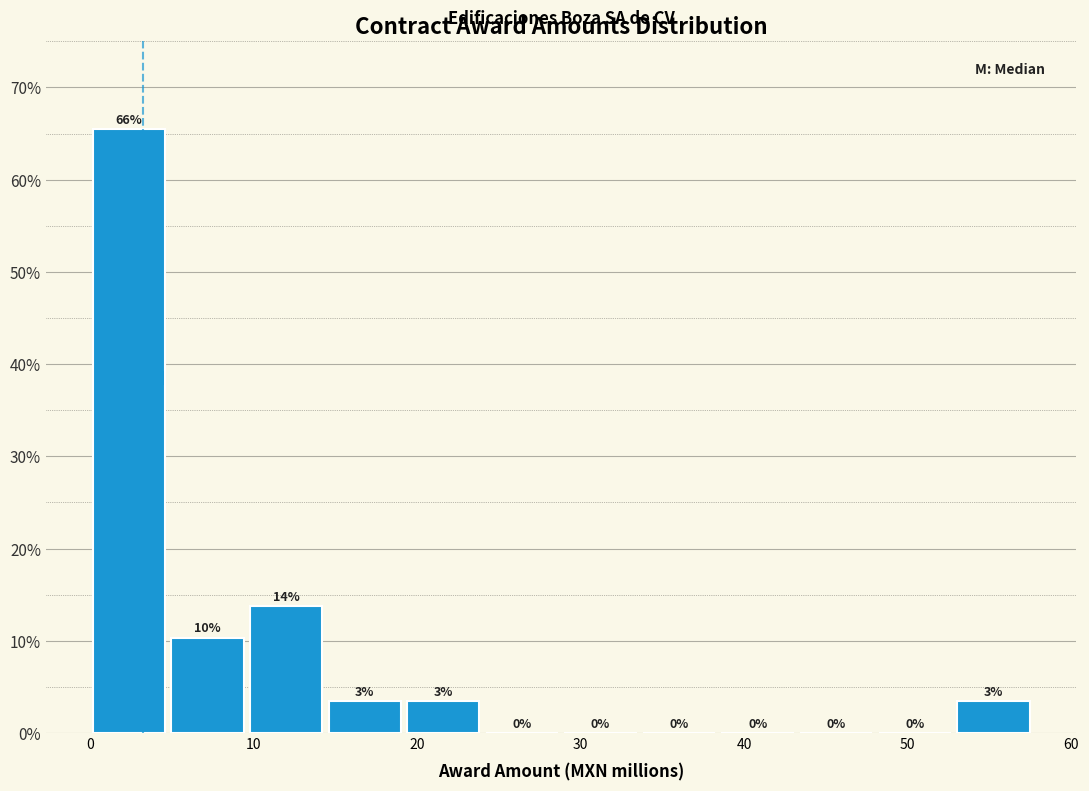

Which range on the x-axis has the tallest bar?

0 to 5